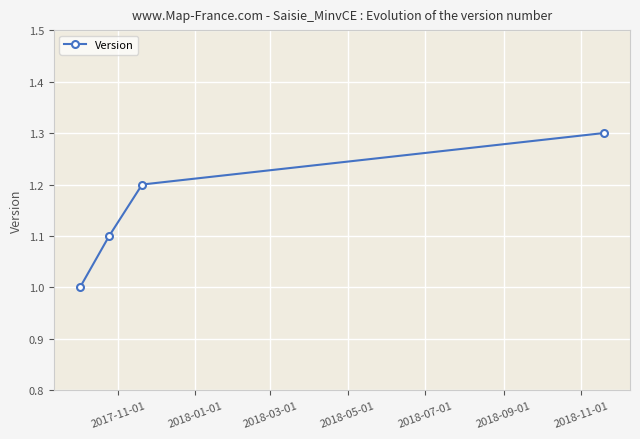

What is the greatest value displayed?

1.3